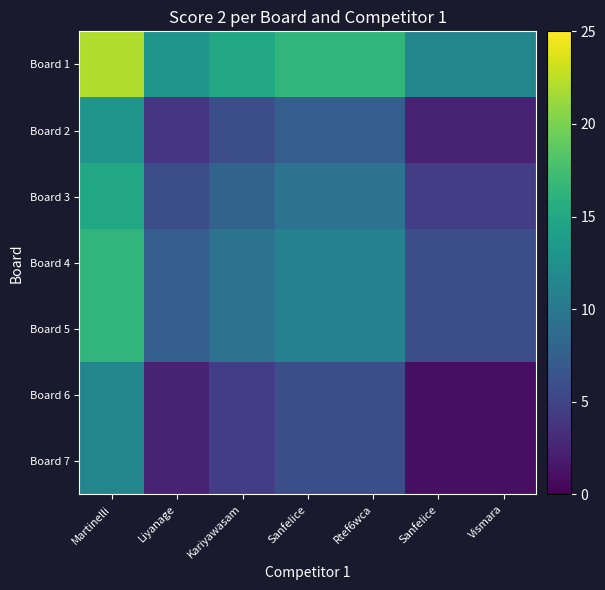

What is the spread (max minus min) of values at Martinelli?

10.5